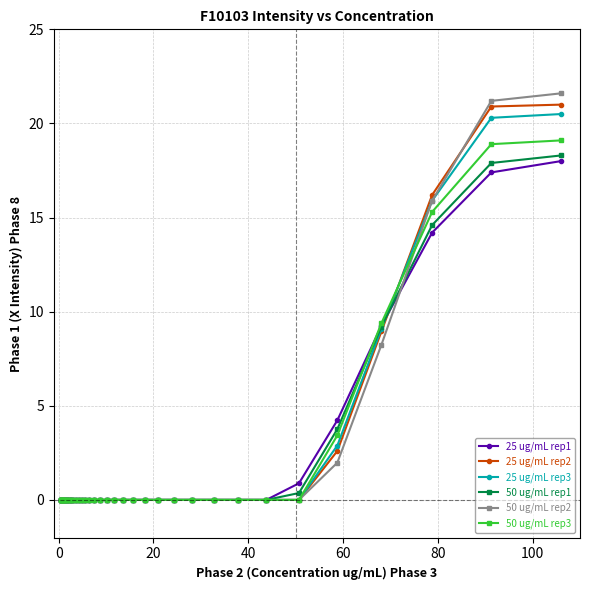

What is the greatest value displayed?

21.6